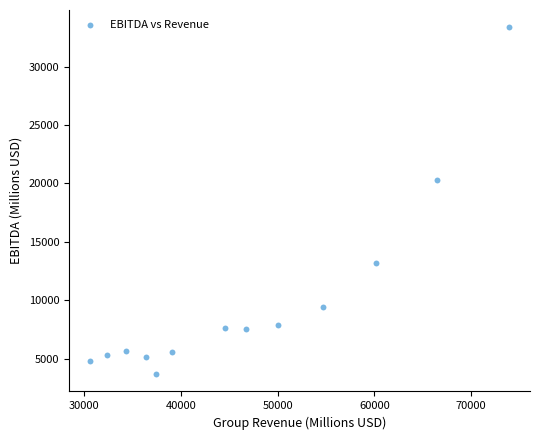

What is the range of Y values (max minus min)?

29655.3